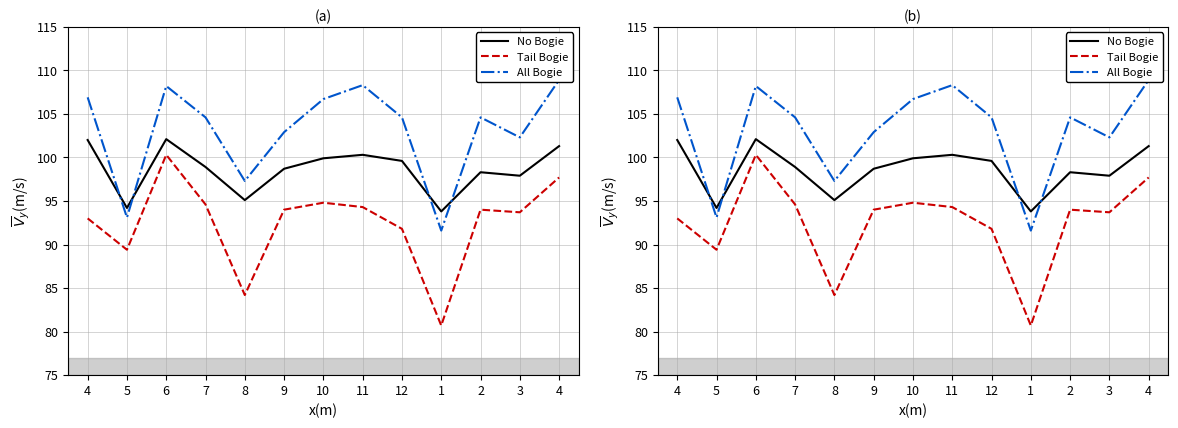

Is this an area chart (filled region under the line)?

No